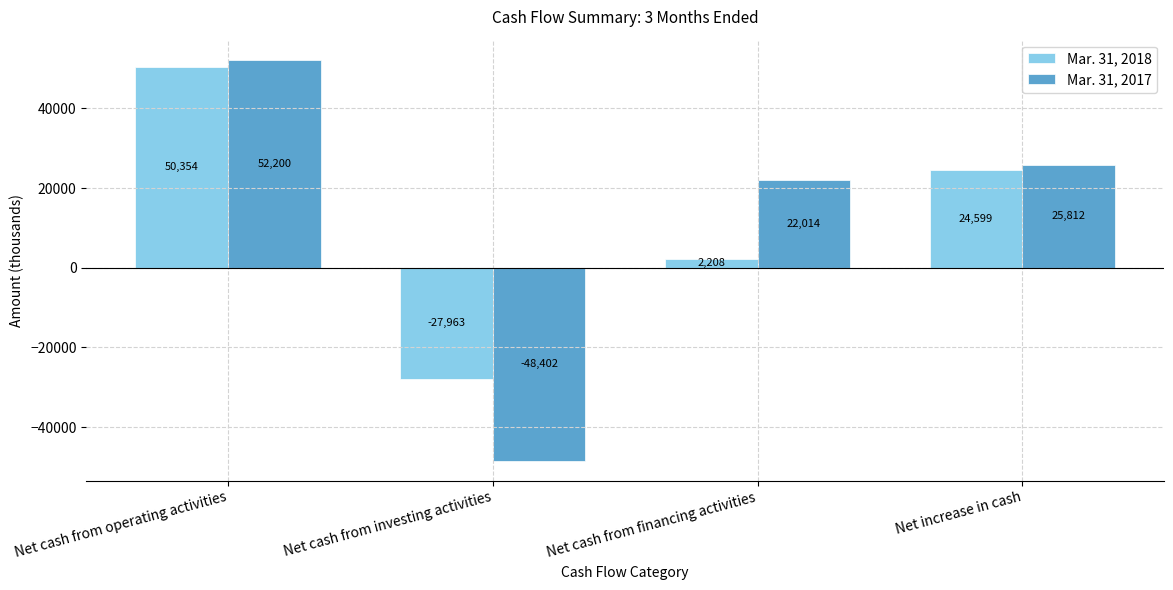

Which series changed the most between Net cash from operating activities and Net cash from investing activities?

Mar. 31, 2017